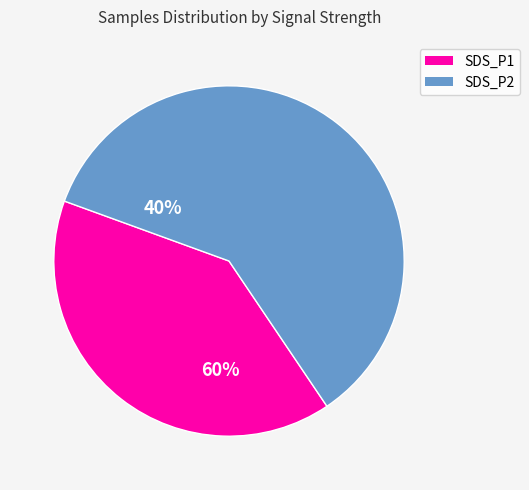

Rank the categories by value from lowest to highest.

SDS_P1, SDS_P2